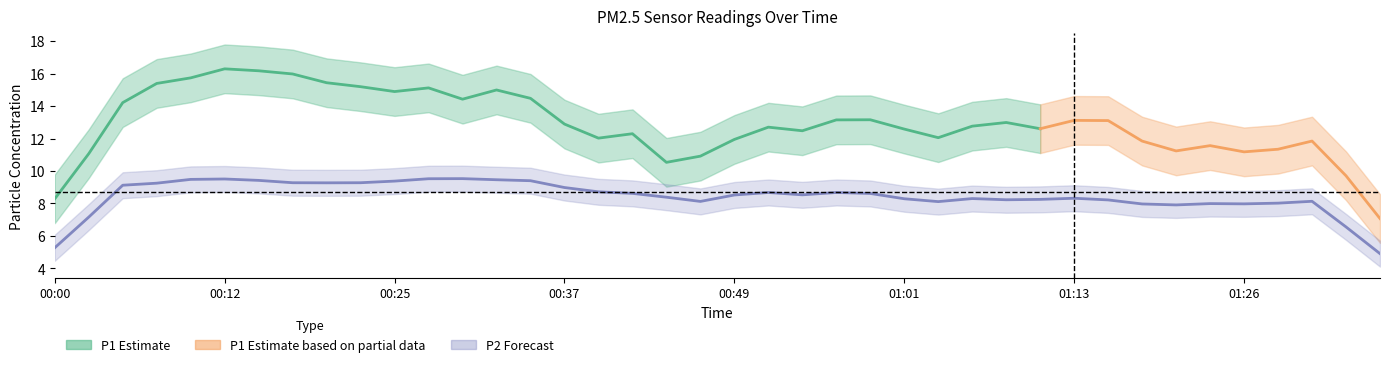

Which has a higher value, 00:56 or 01:35?

00:56